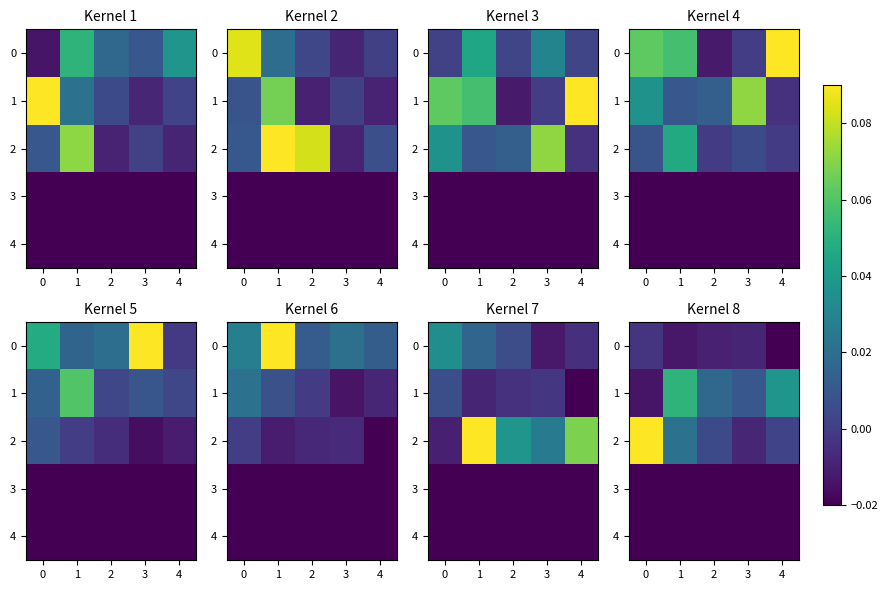

What is the sum of all 2 values?

0.1